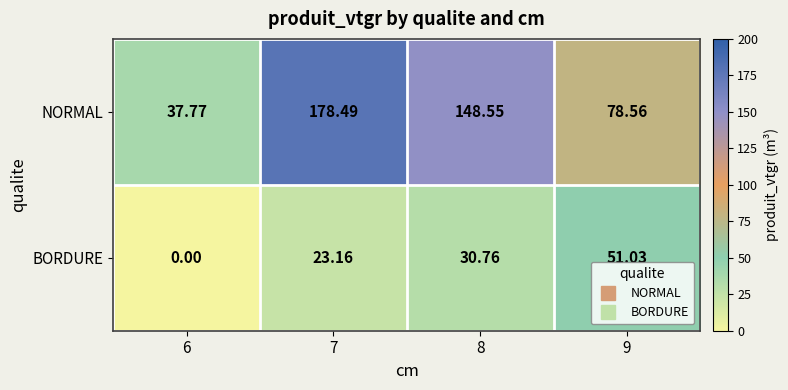

Between 6 and 8, which series saw the biggest shift?

NORMAL